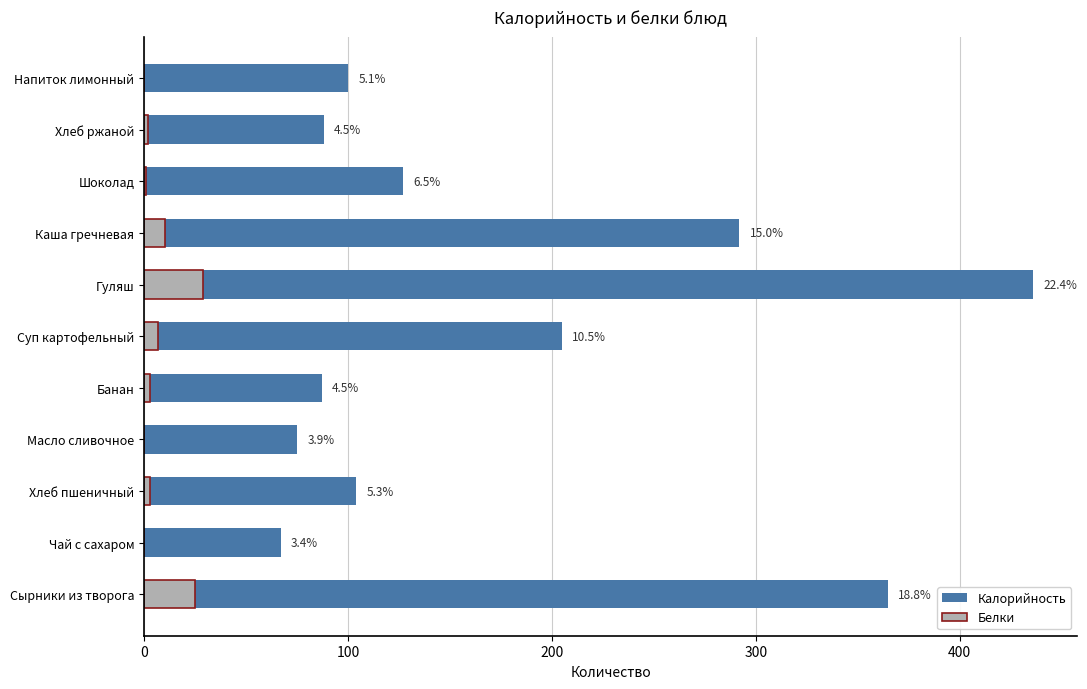

What is the average value of the Белки series?

7